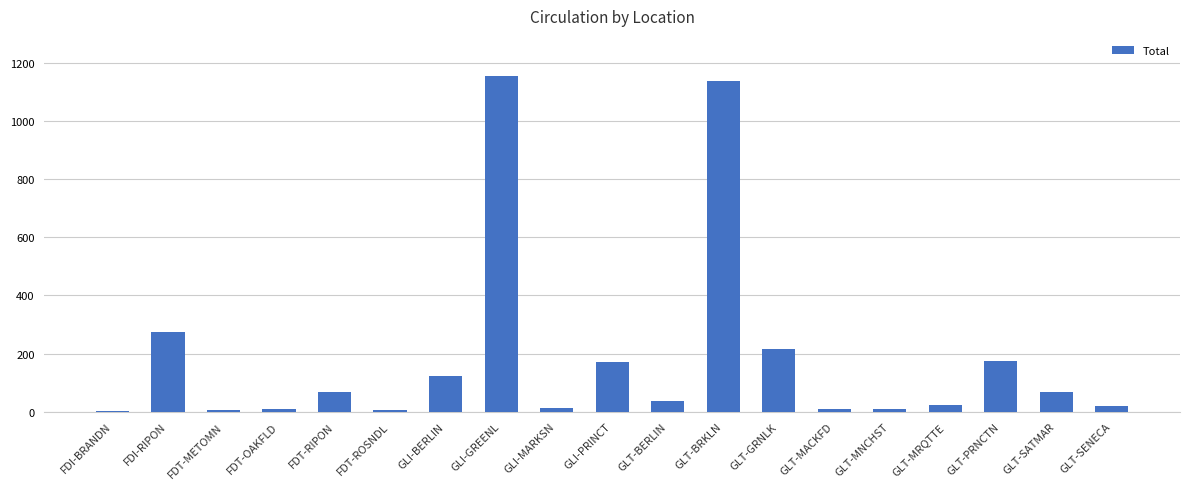

The value at GLI-BERLIN is 123. True or false?

True